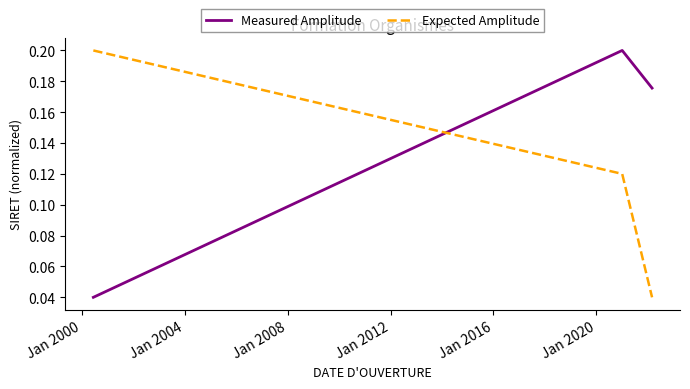

What is the sum of all Expected Amplitude values?

0.4